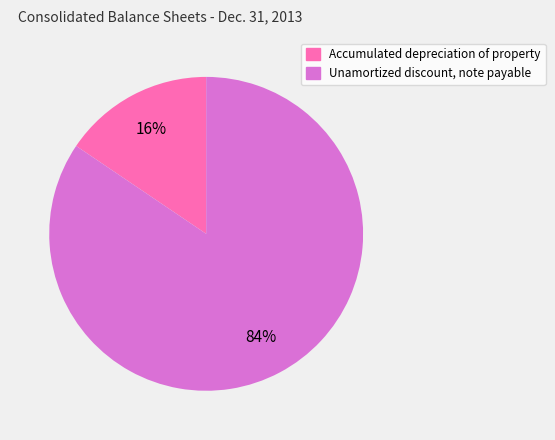

True or false: Unamortized discount, note payable accounts for 84% of the total.

True